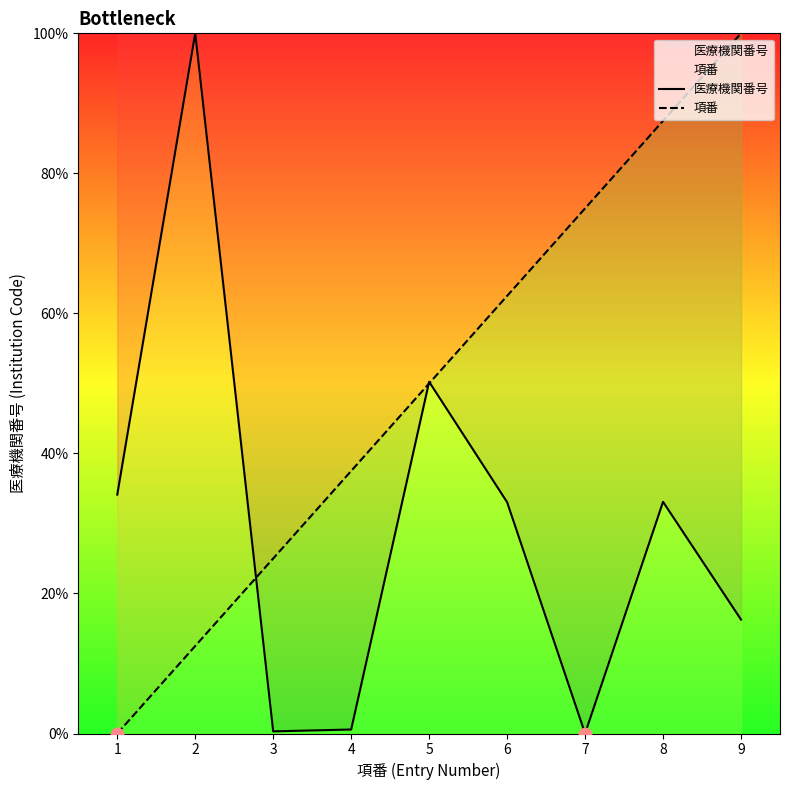

Is the value of 項番 at 7 greater than the value of 医療機関番号 at 7?

Yes